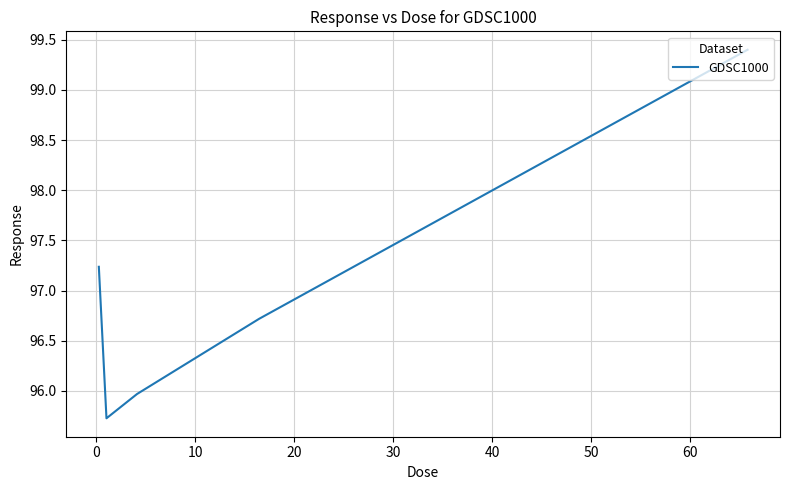

What is the minimum value shown in the chart?

95.7